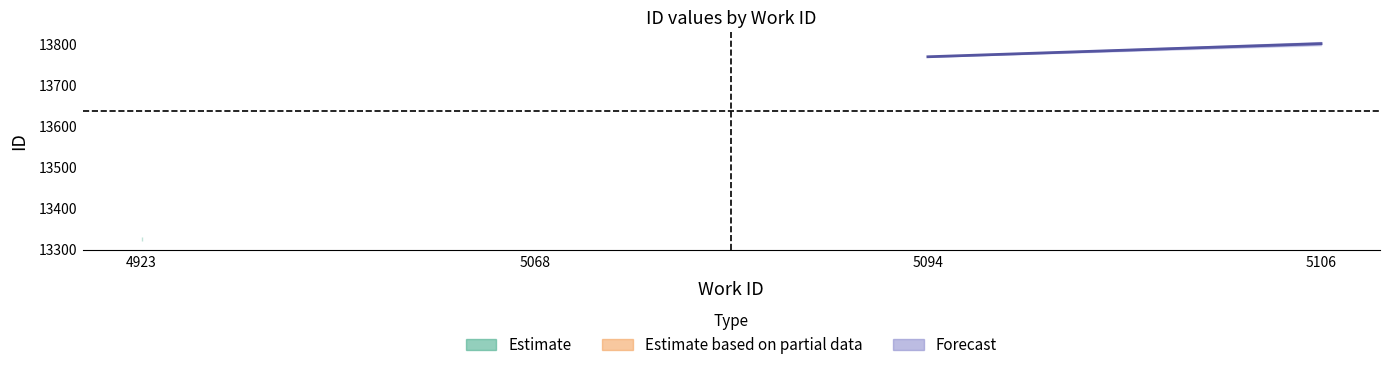

Which category has the highest value across all series?

5106